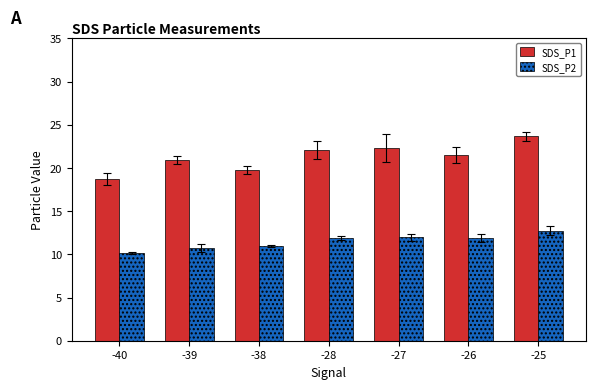

Count the number of data series in this chart.

2